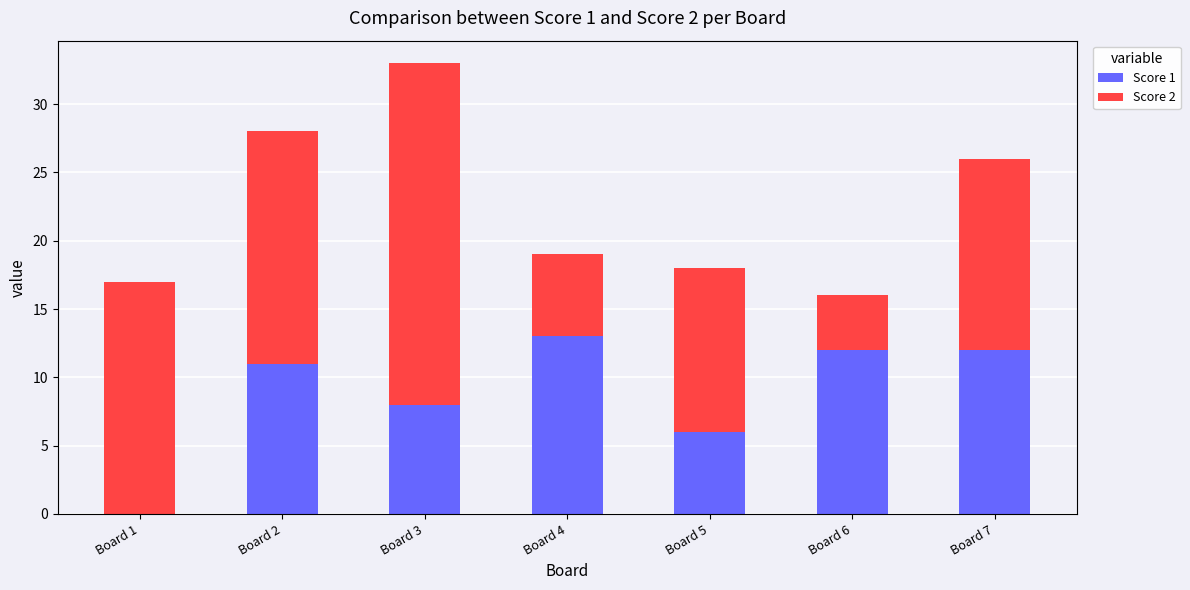

What is the total value across all series at Board 2?

28